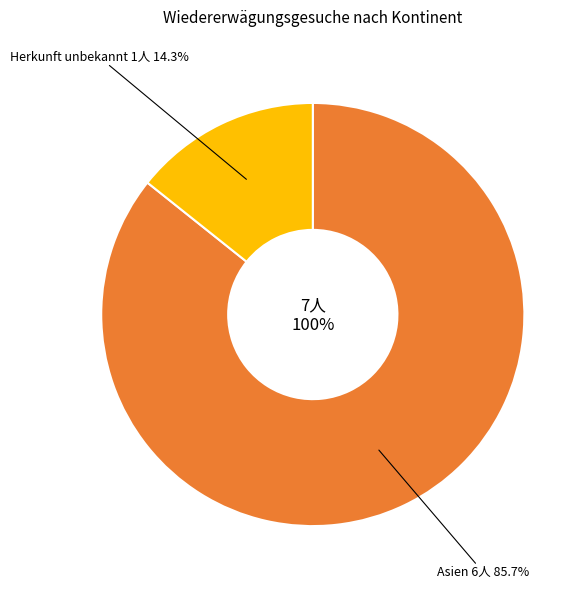

To the nearest percent, what is the combined percentage of Europa and Herkunft unbekannt?

14%